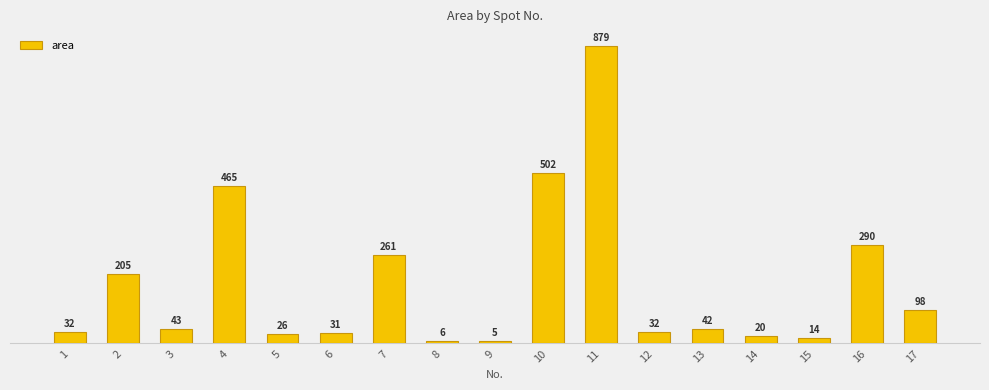

Is it true that the value at 16 is 507?

False